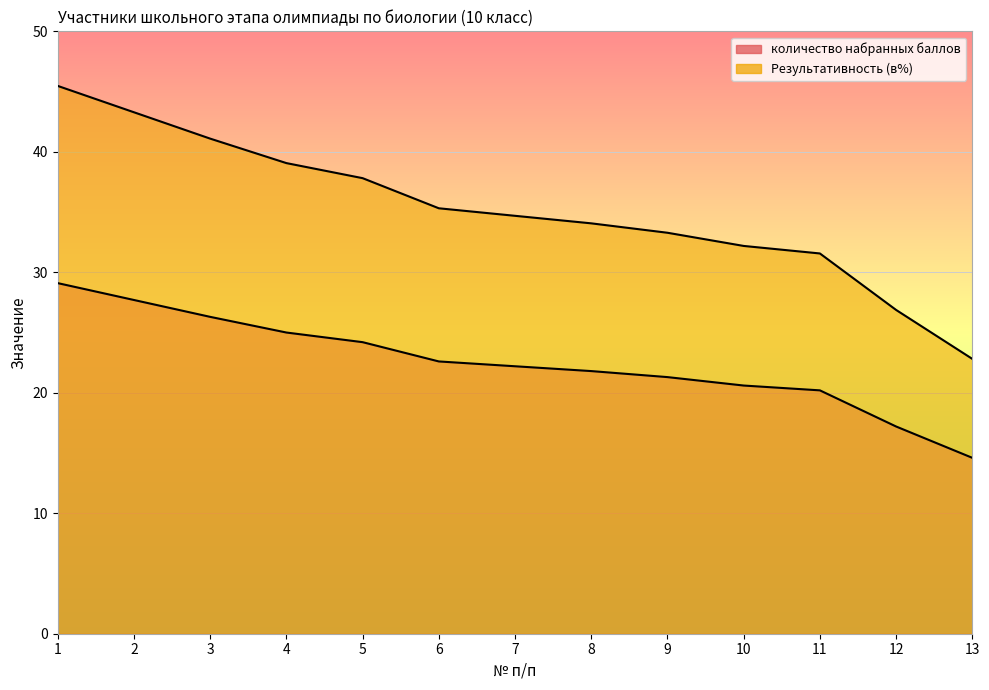

The value of Результативность (в%) at 10 is 55.8. True or false?

False